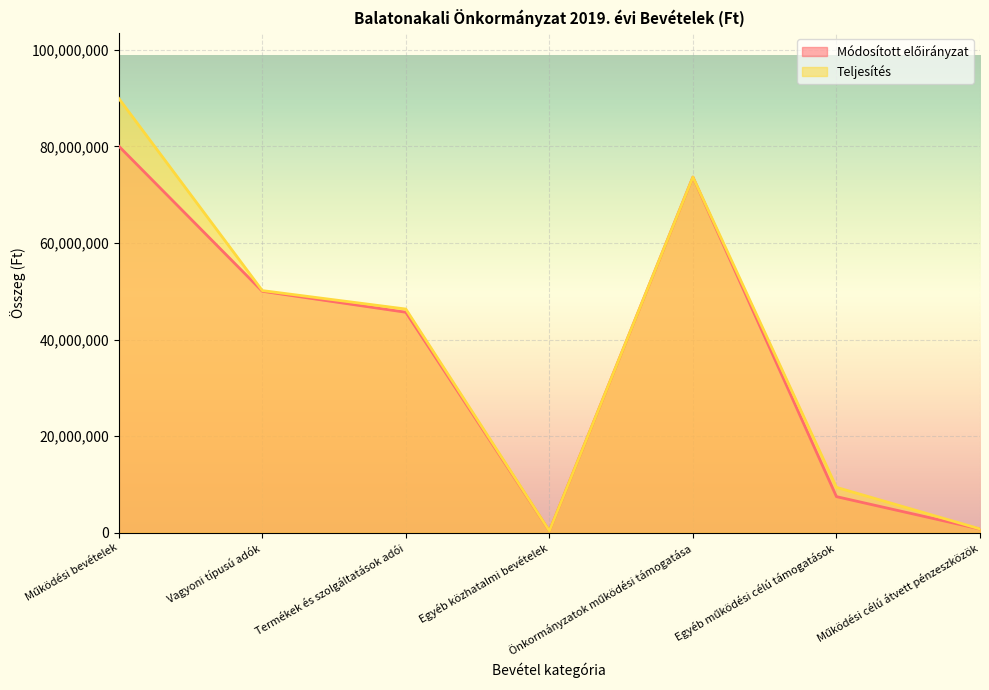

The value of Teljesítés at Termékek és szolgáltatások adói is 79015178. True or false?

False